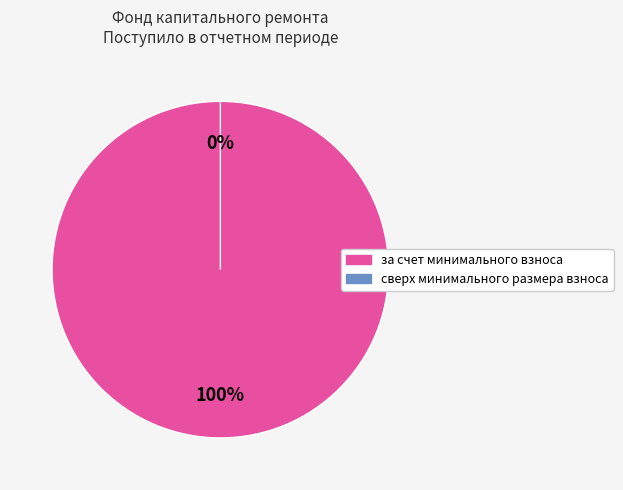

Count the number of slices in the pie.

2